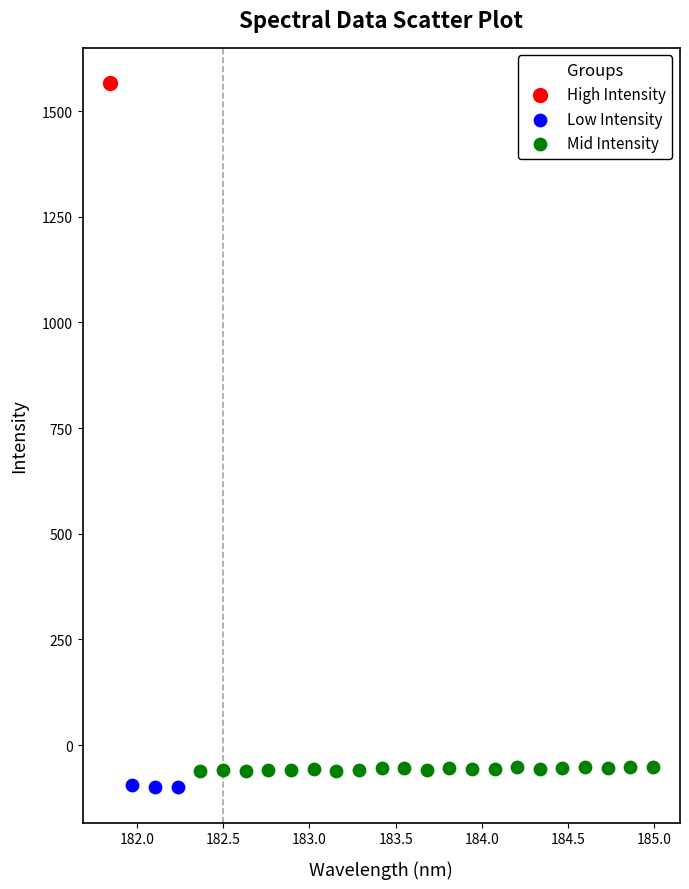

What are all the series names shown in the legend?

High Intensity, Low Intensity, Mid Intensity